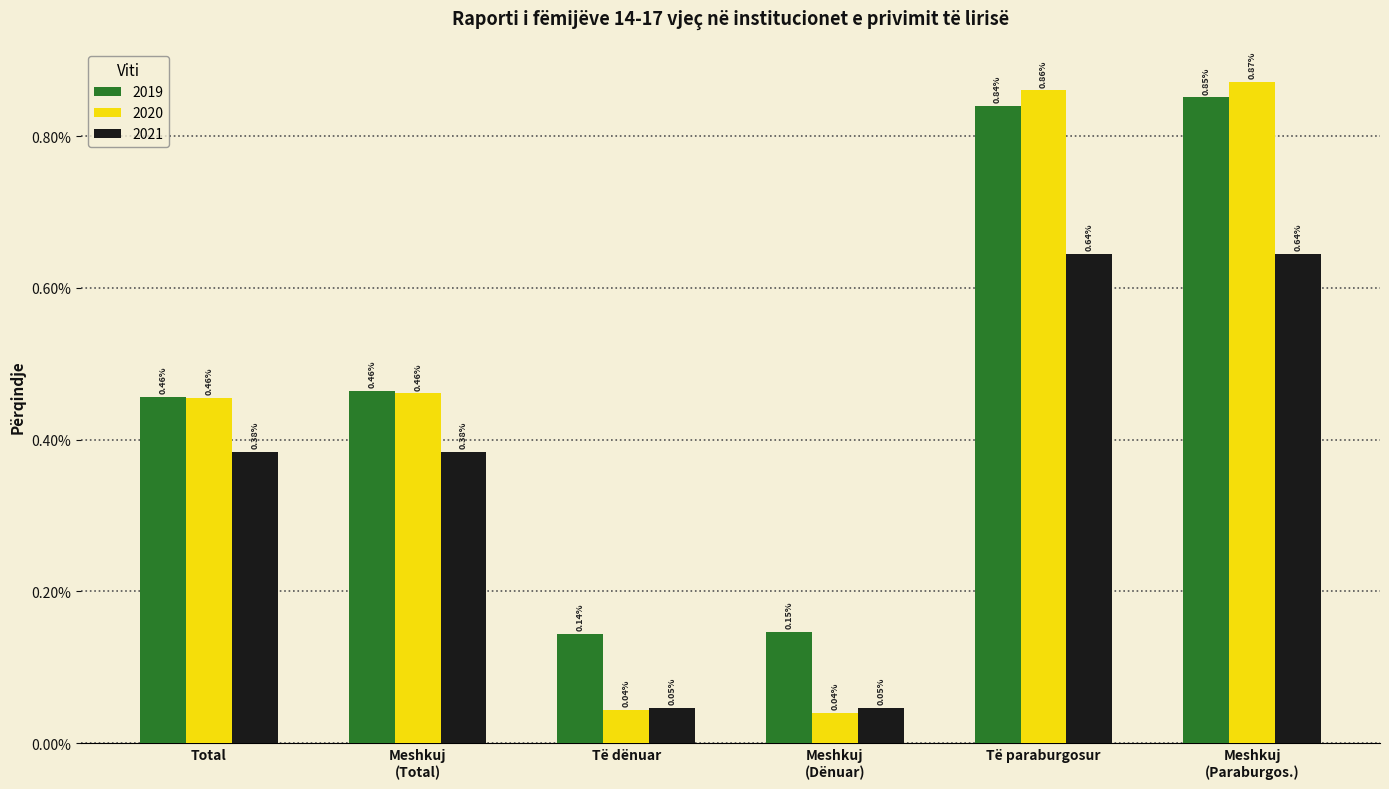

Are the bars grouped side by side (vs. stacked)?

Yes